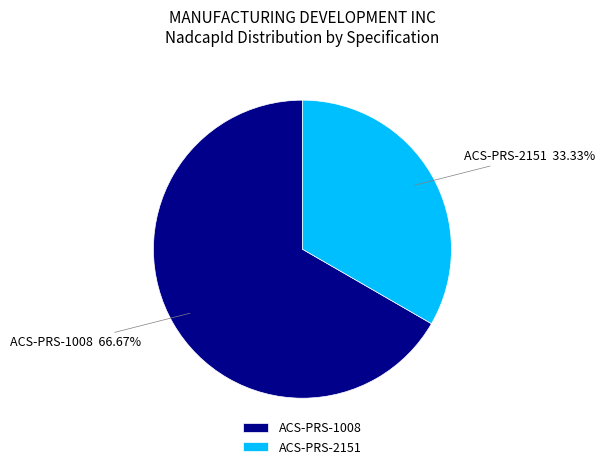

What is the ratio of the value at ACS-PRS-2151 to the value at ACS-PRS-1008?

0.5